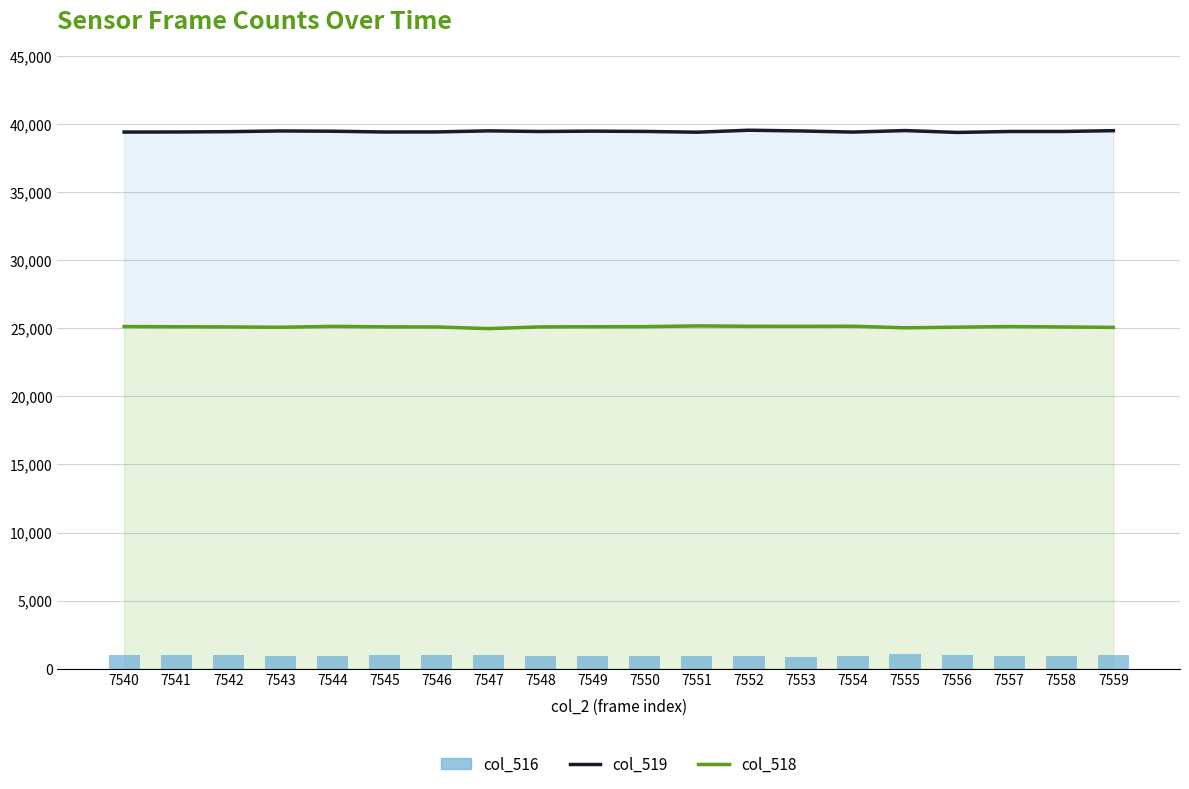

Which series has the widest spread of Y values?

col_518